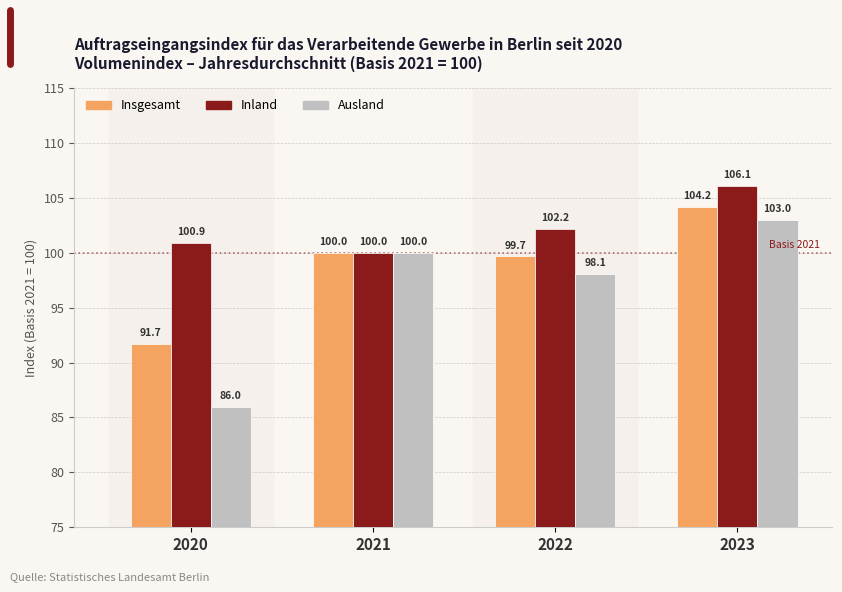

The Ausland series shows 103.0 at 2023. True or false?

True